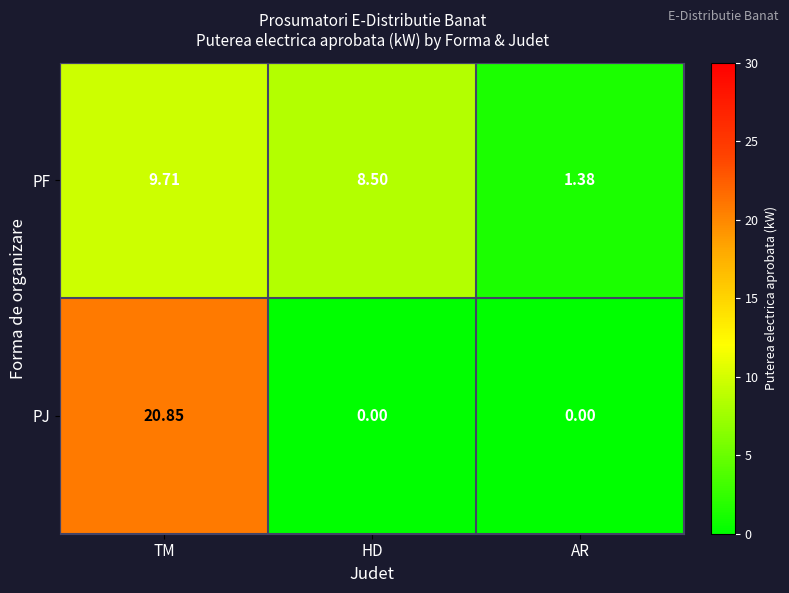

Count the number of data series in this chart.

2